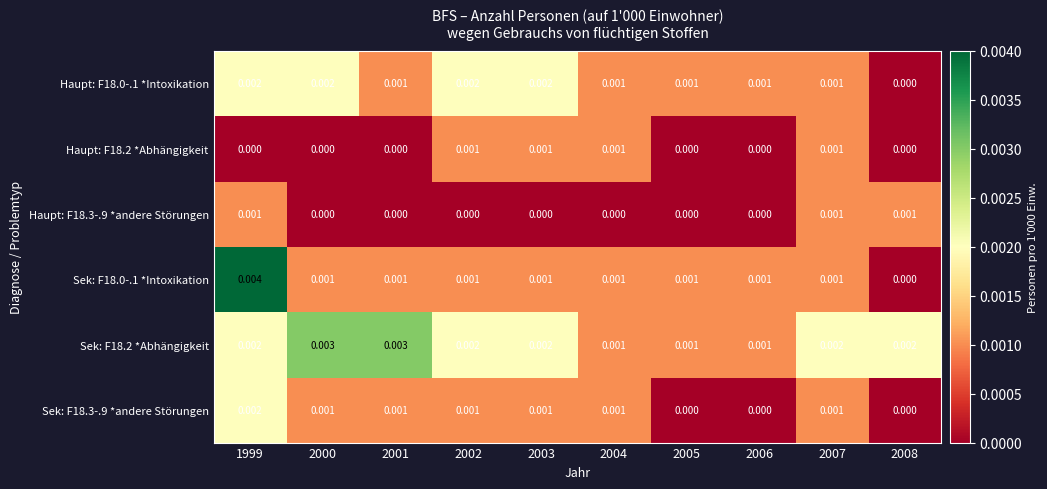

At how many categories does at least one series exceed 0?

10